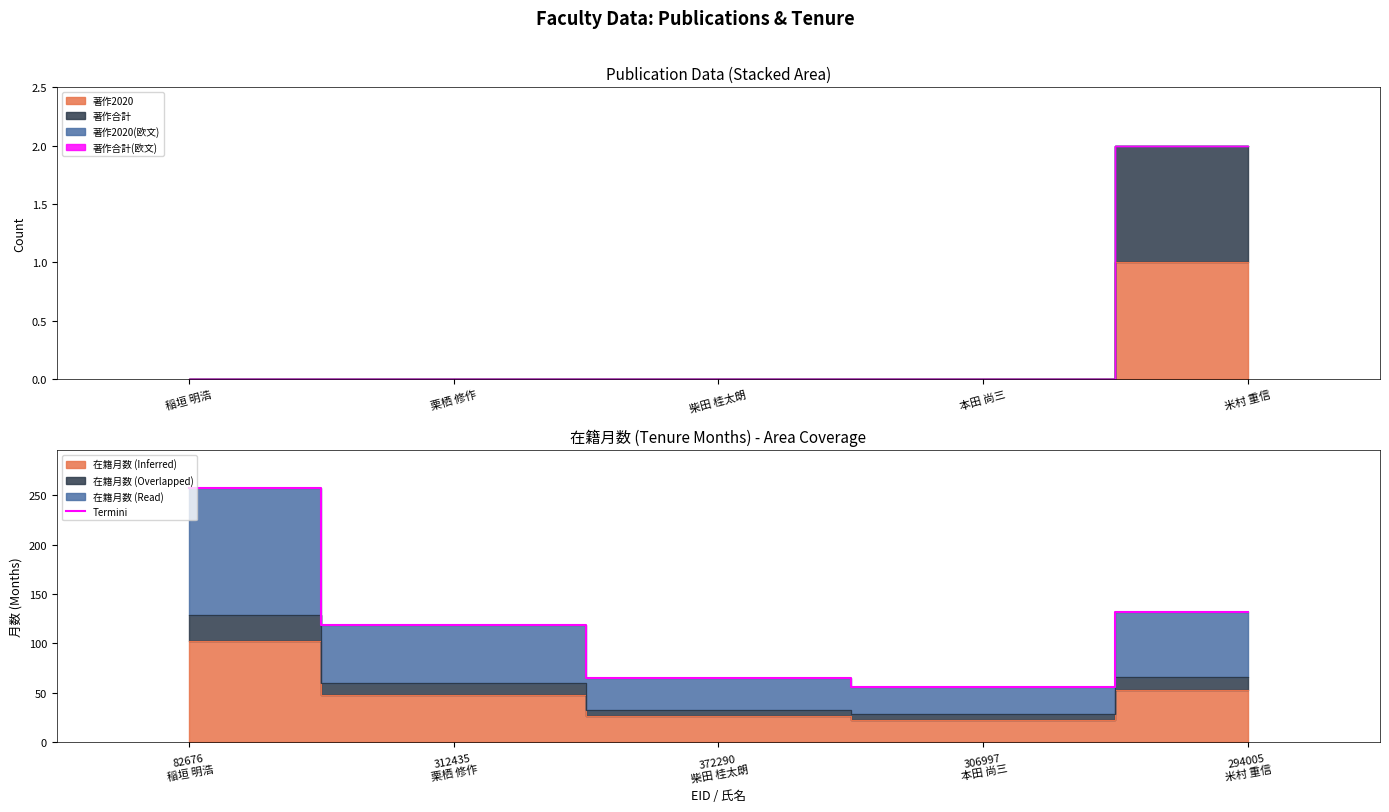

At which category does the chart reach its minimum across all series?

306997 本田 尚三